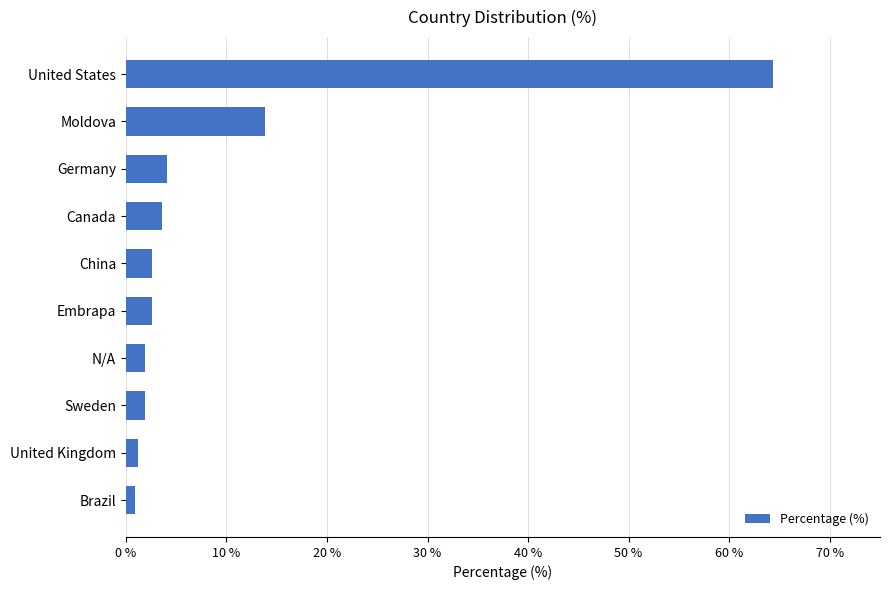

True or false: the data shows 1.9 at N/A.

True